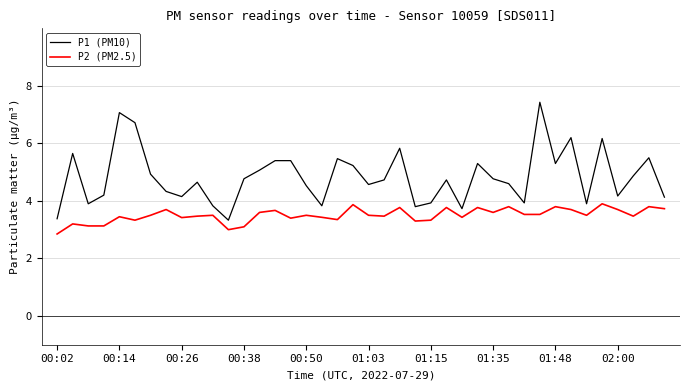

List the series in order of their overall mean, highest first.

P1 (PM10), P2 (PM2.5)